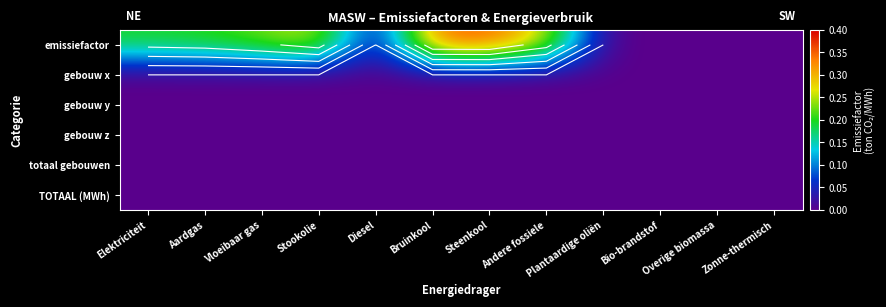

What is the total value across all series at Stookolie?

0.3